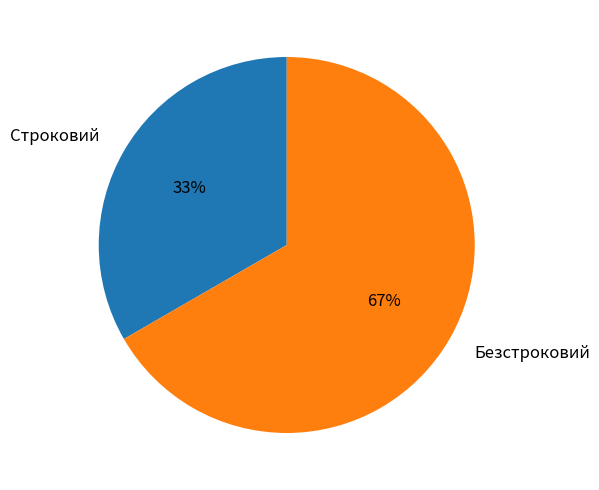

How many segments does this pie chart have?

2